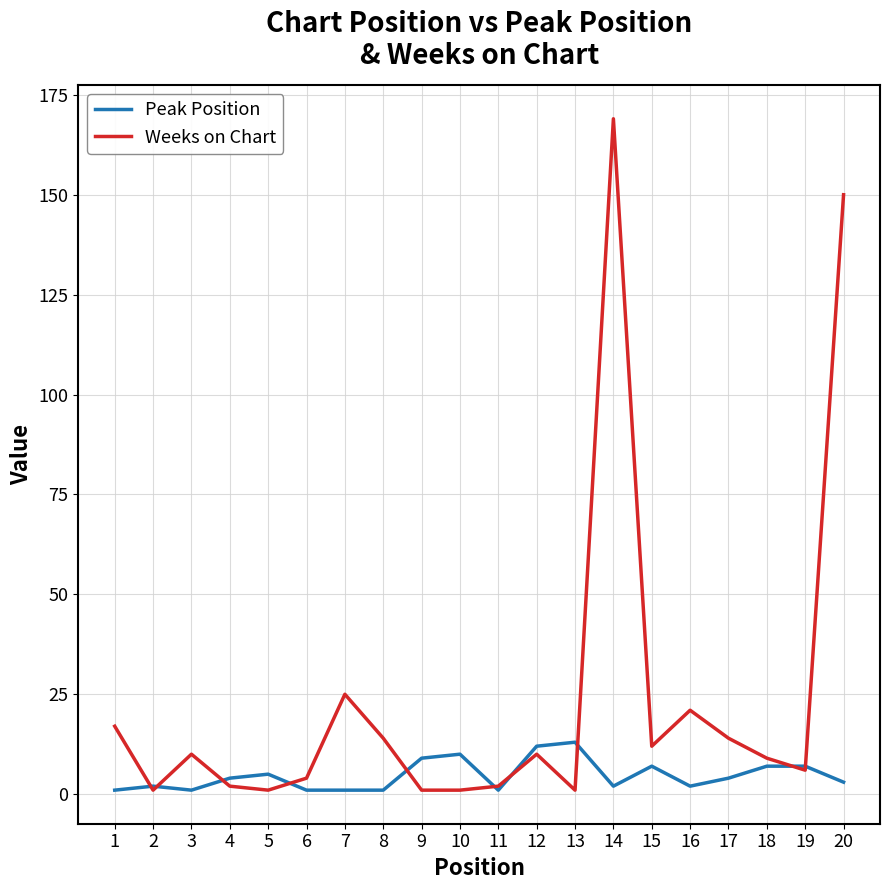

Reading left to right, extract all data points from this chart.

Peak Position: 1=1	2=2	3=1	4=4	5=5	6=1	7=1	8=1	9=9	10=10	11=1	12=12	13=13	14=2	15=7	16=2	17=4	18=7	19=7	20=3
Weeks on Chart: 1=17	2=1	3=10	4=2	5=1	6=4	7=25	8=14	9=1	10=1	11=2	12=10	13=1	14=169	15=12	16=21	17=14	18=9	19=6	20=150